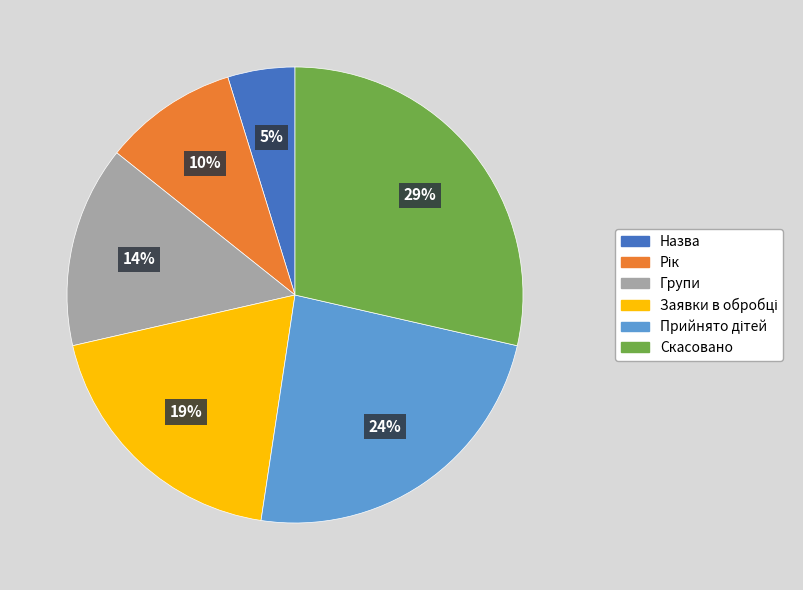

Which category has the smallest portion of the pie?

Назва